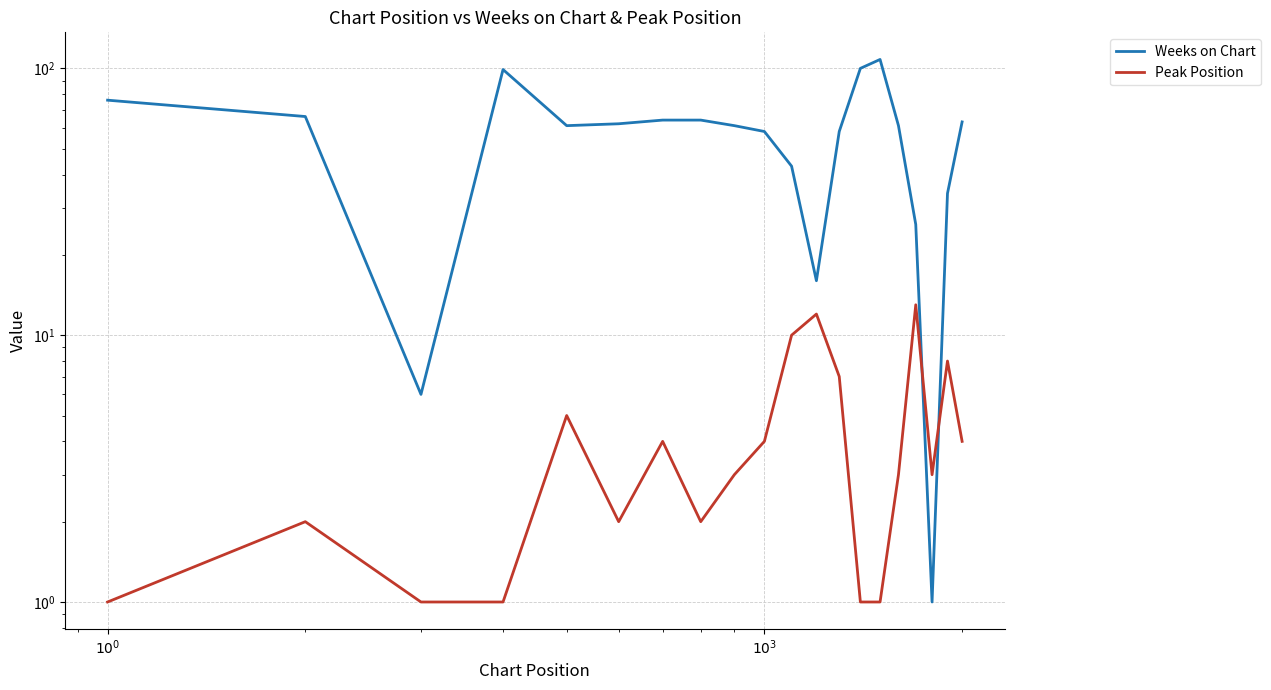

True or false: Weeks on Chart has more than 2 interior local peaks.

False